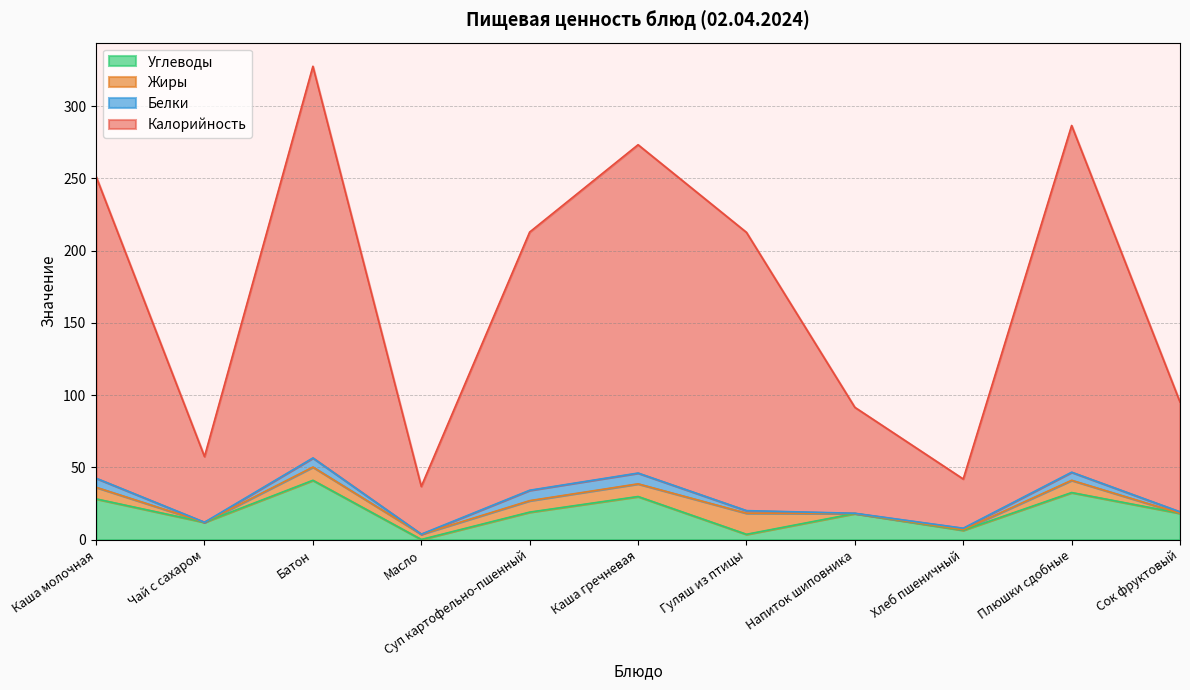

What is the difference between the maximum and minimum values in the Углеводы series?

41.0